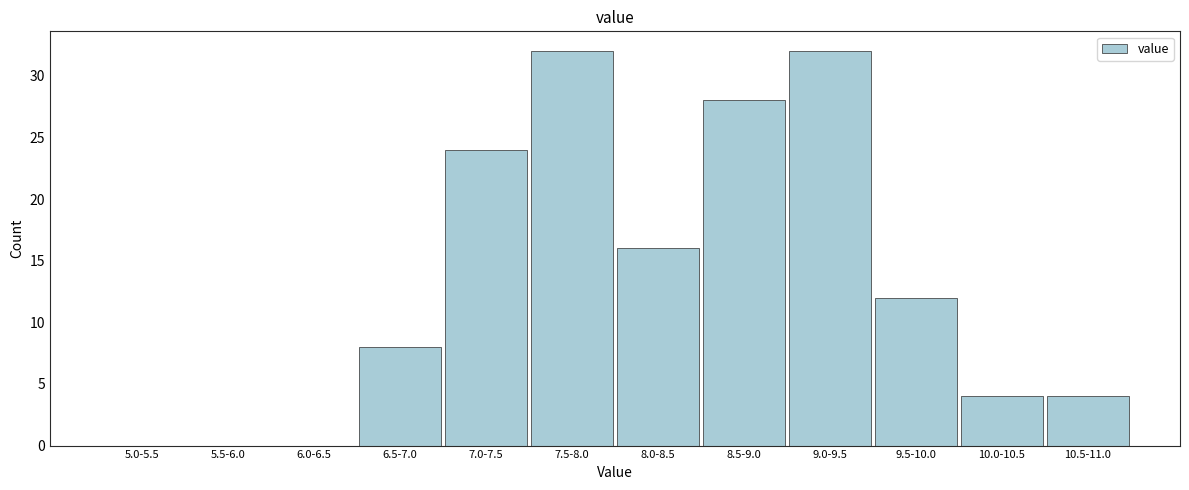

Reading left to right, extract all data points from this chart.

5.0-5.5=0	5.5-6.0=0	6.0-6.5=0	6.5-7.0=8	7.0-7.5=24	7.5-8.0=32	8.0-8.5=16	8.5-9.0=28	9.0-9.5=32	9.5-10.0=12	10.0-10.5=4	10.5-11.0=4